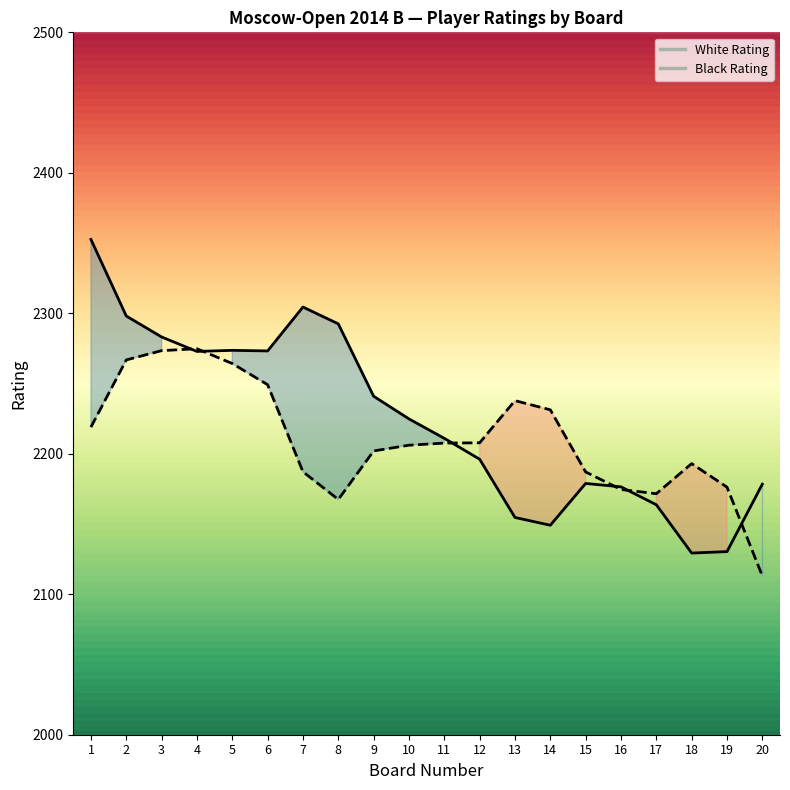

What is the value of the White Rating point at the 2nd from the left?

2298.1